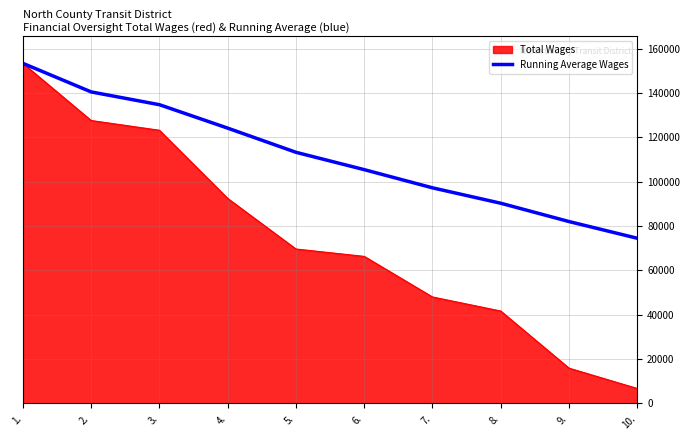

What is the approximate value of Total Wages at 8.?

41682.0